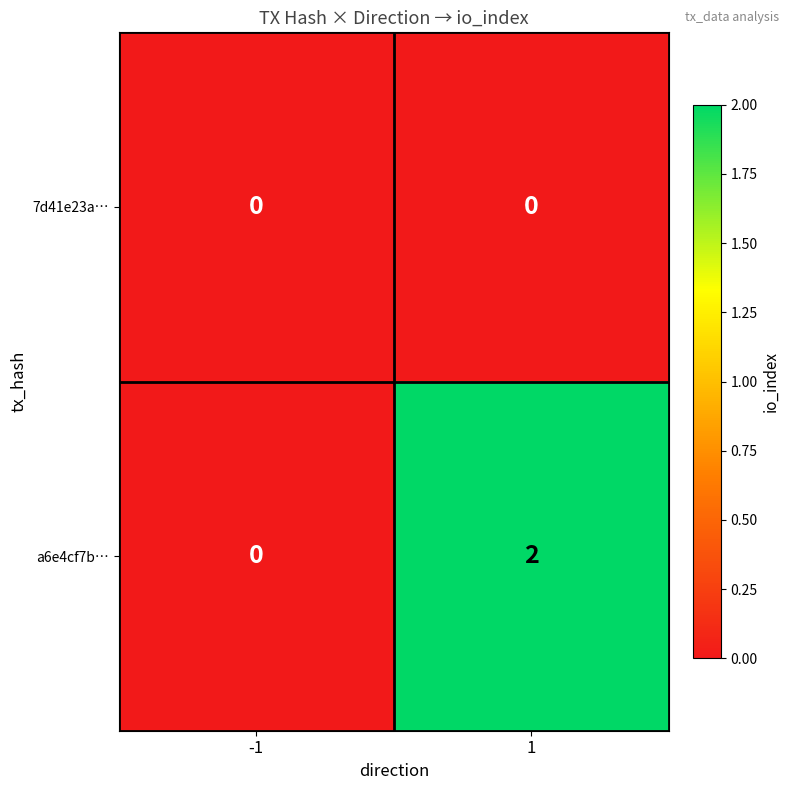

What is the total value across all series at 1?

2